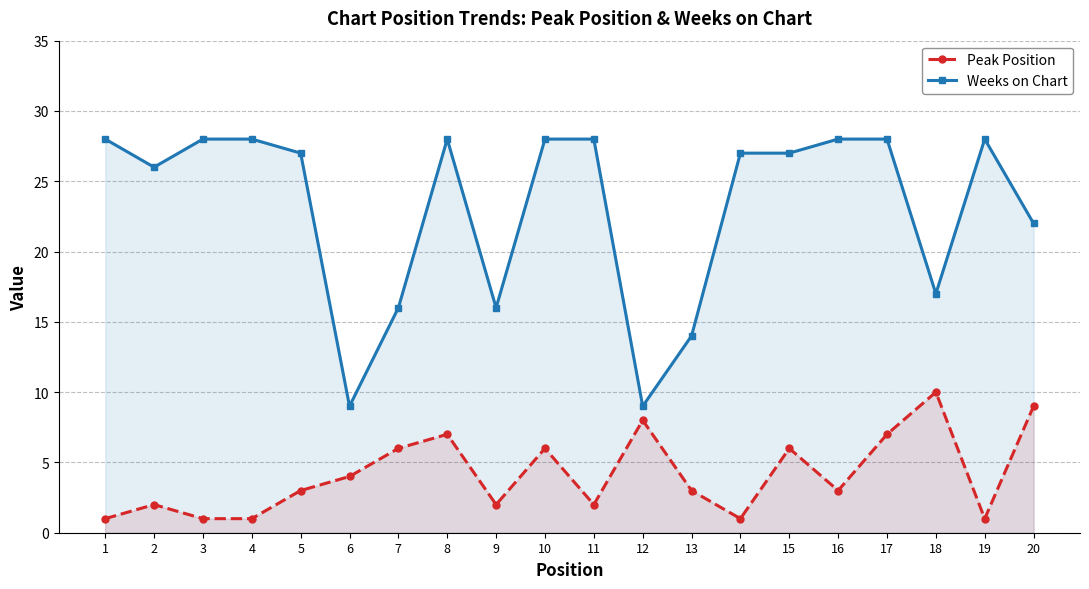

At which category does Weeks on Chart reach its first local peak?

8